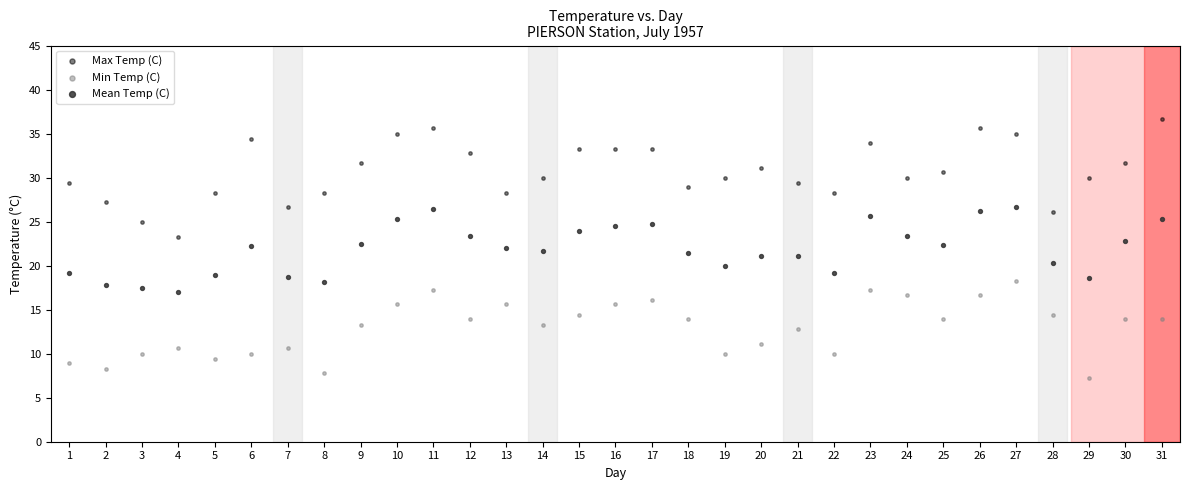

Which series reaches the maximum Y coordinate?

Max Temp (C)